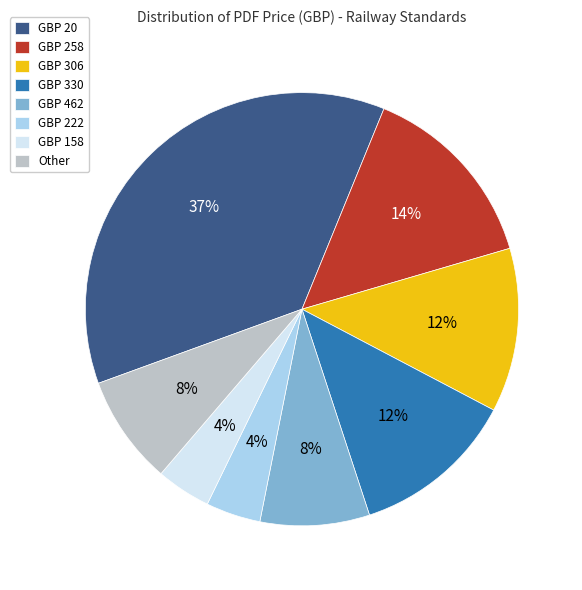

Is it true that GBP 462 is 20% of the pie?

False